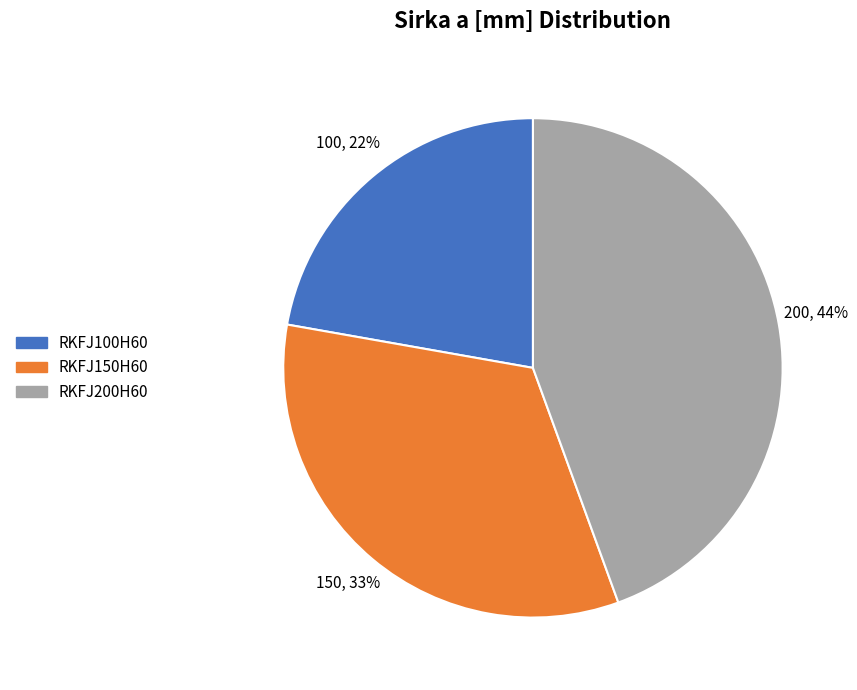

Approximately how many times larger is the value at RKFJ200H60 compared to RKFJ100H60?

2.0